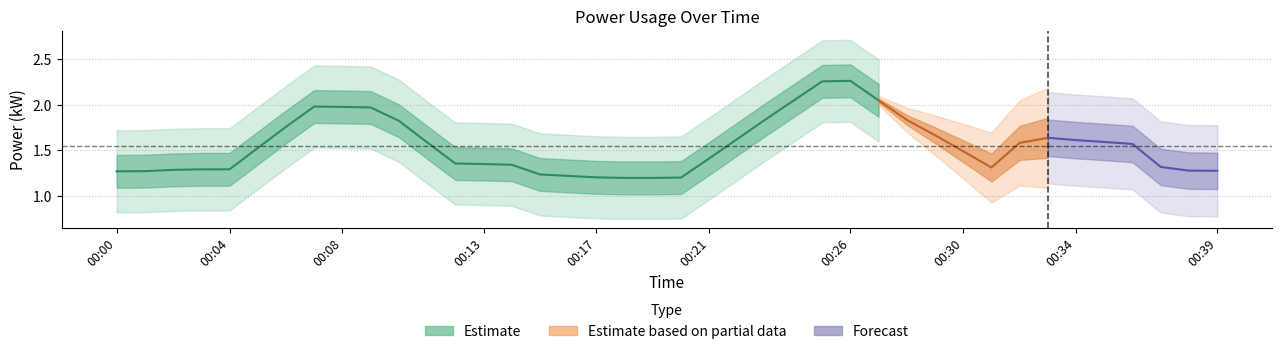

What is the average value?

1.5